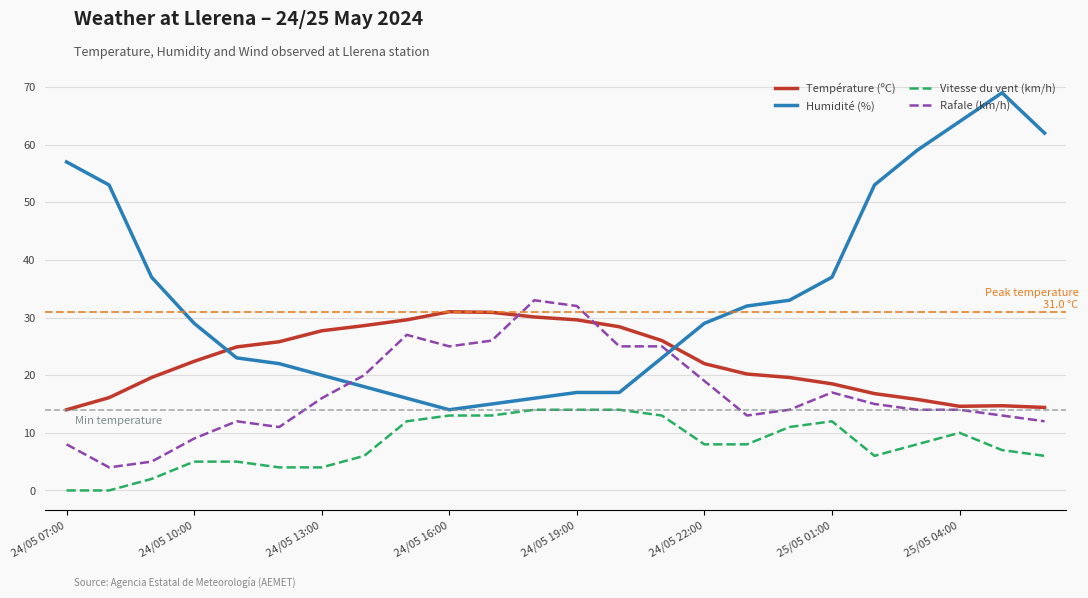

What is the maximum value shown in the chart?

69.0